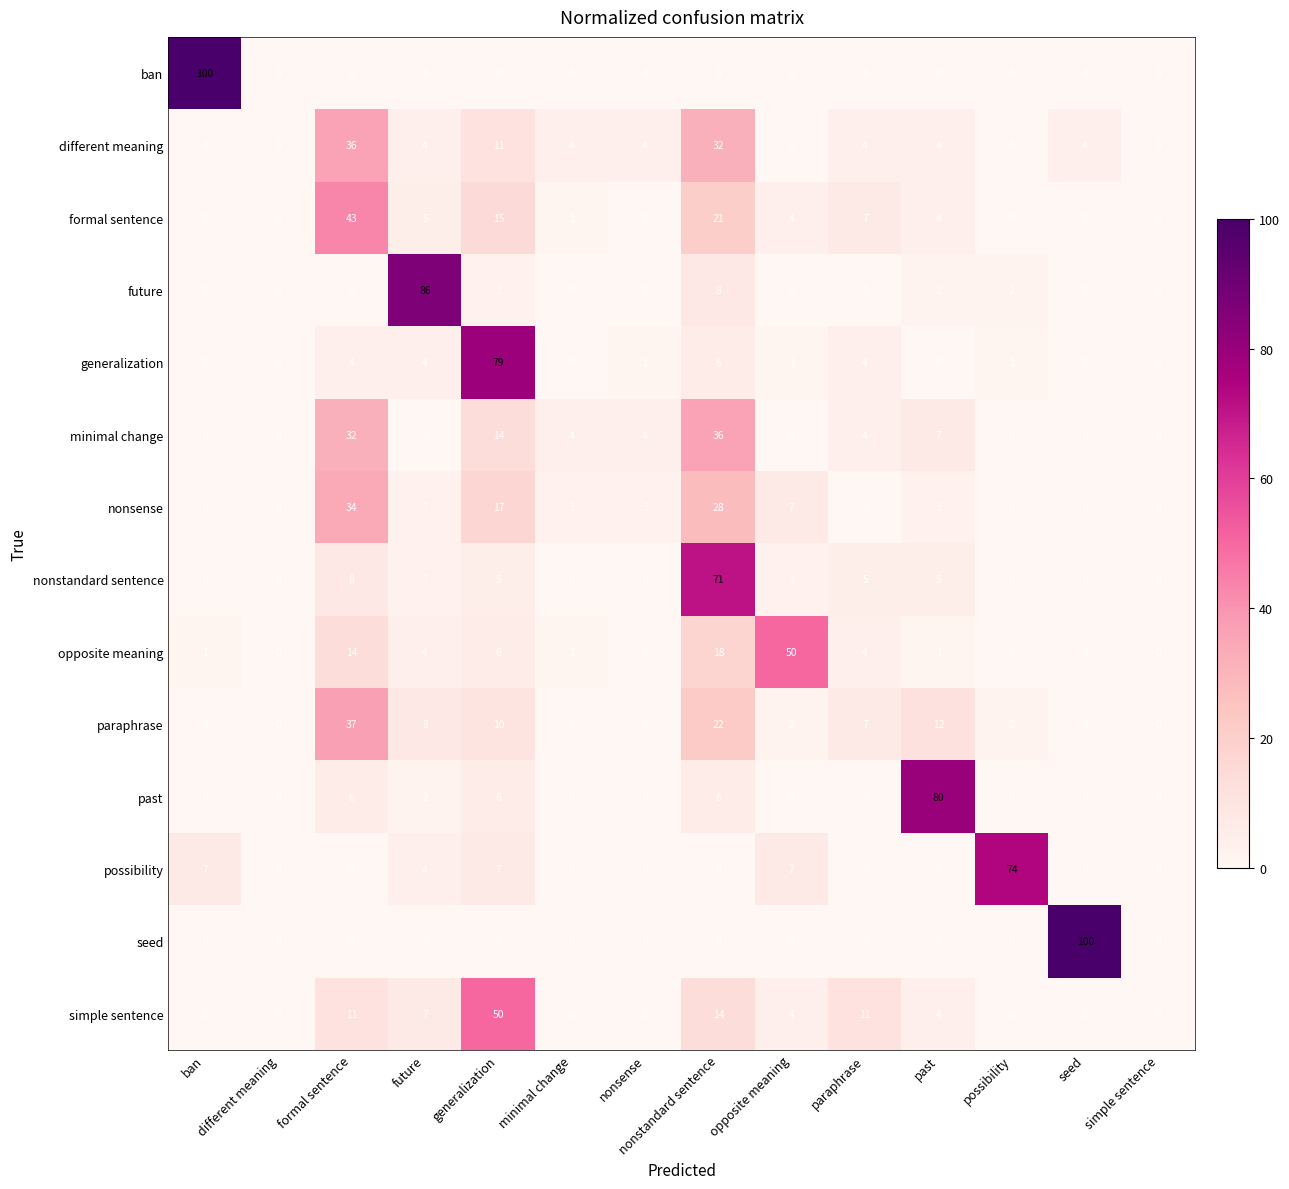

What is the spread (max minus min) of values at past?

80